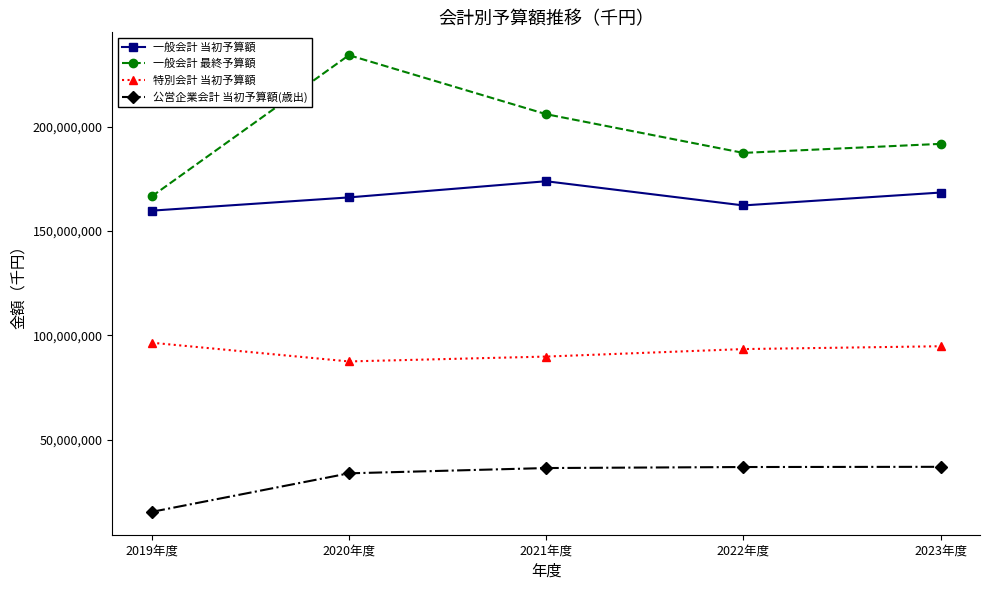

What is the minimum value for 一般会計 最終予算額?

166579428